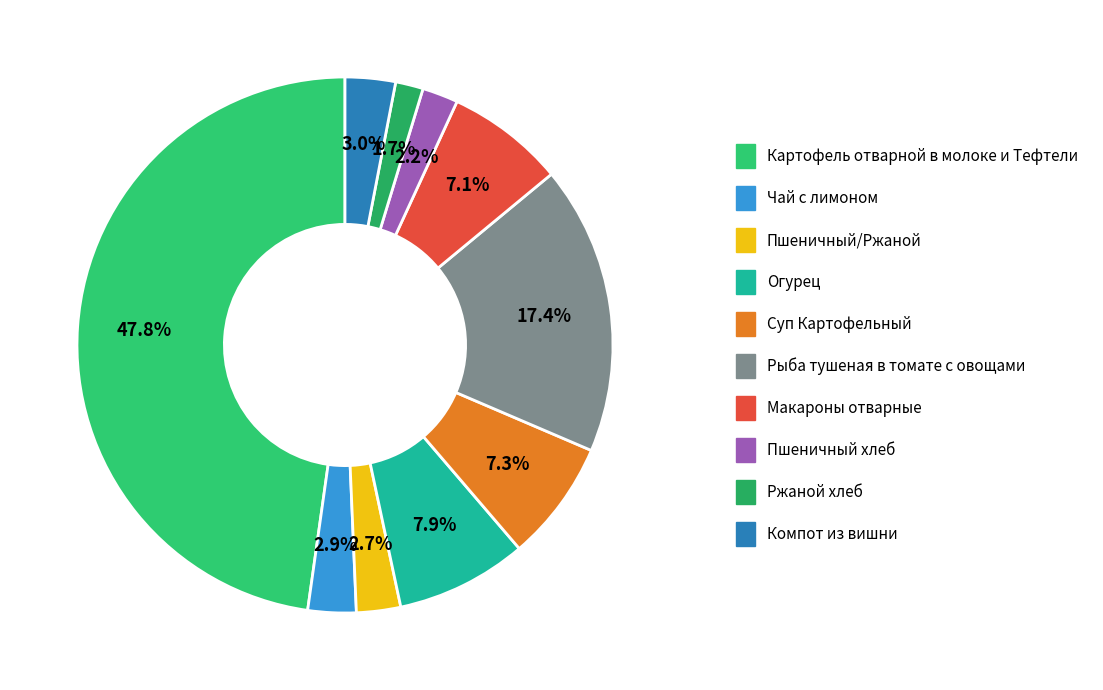

Does Чай с лимоном represent more than half of the total?

No